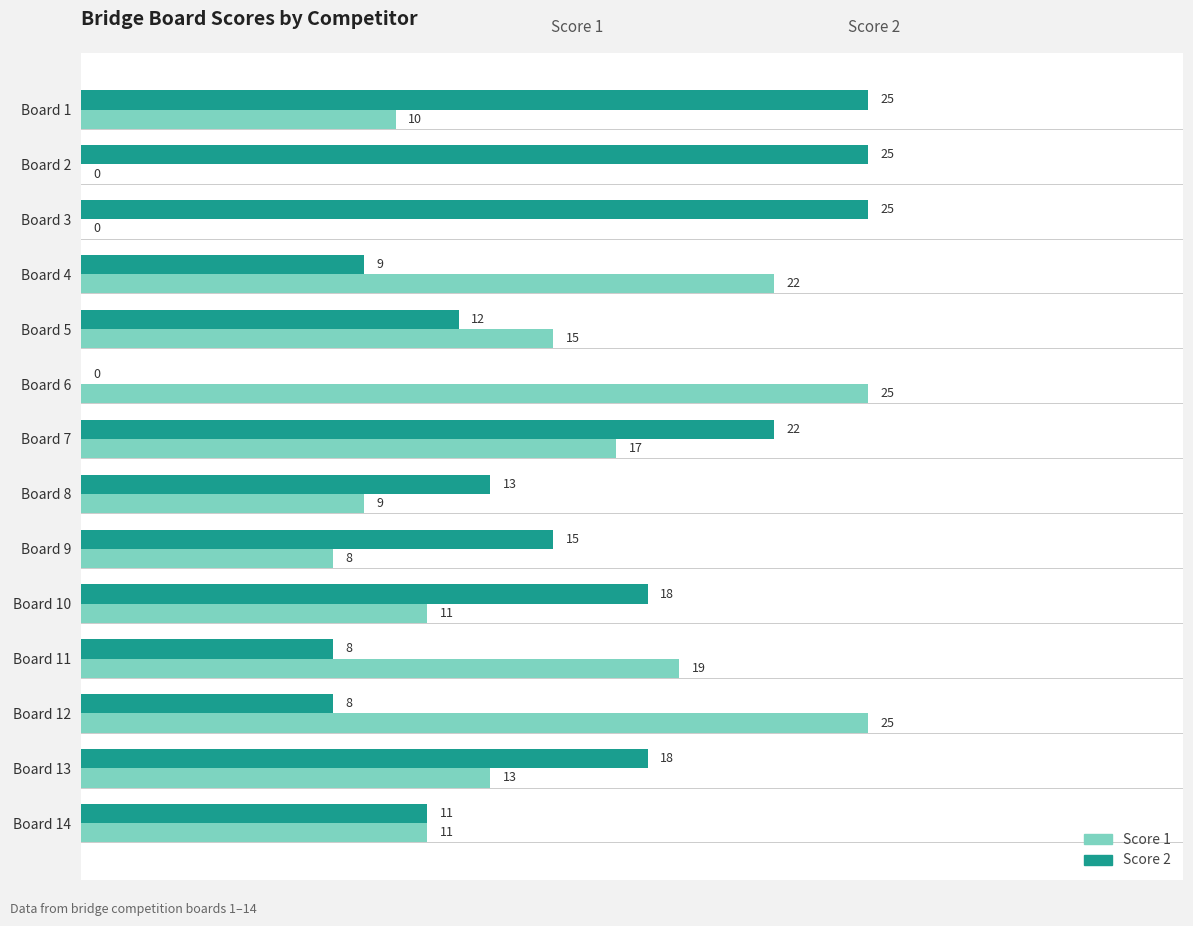

What is the sum of the Score 2 values at Board 10 and Board 6?

18